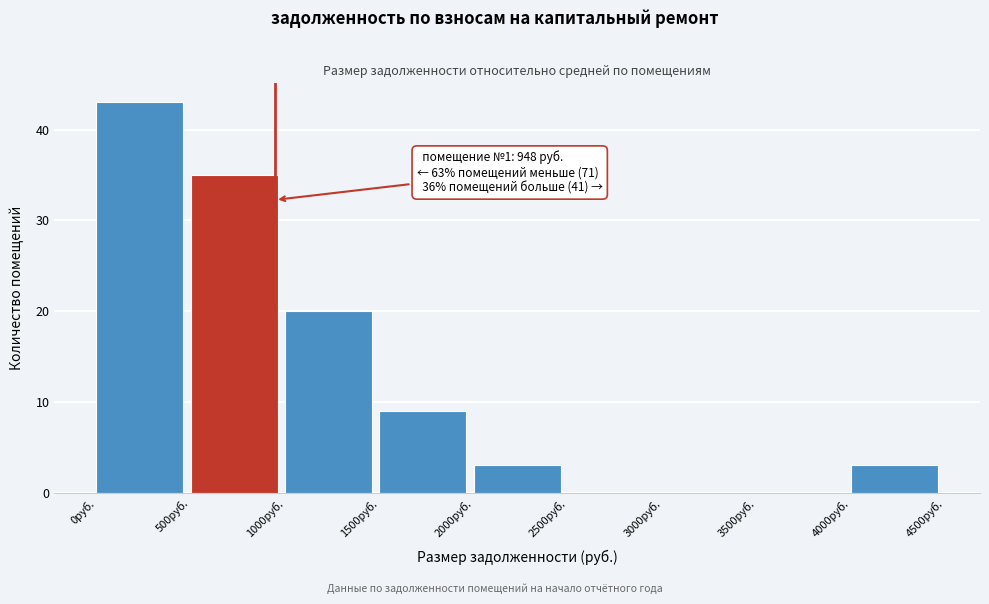

Which range on the x-axis has the tallest bar?

0 to 500